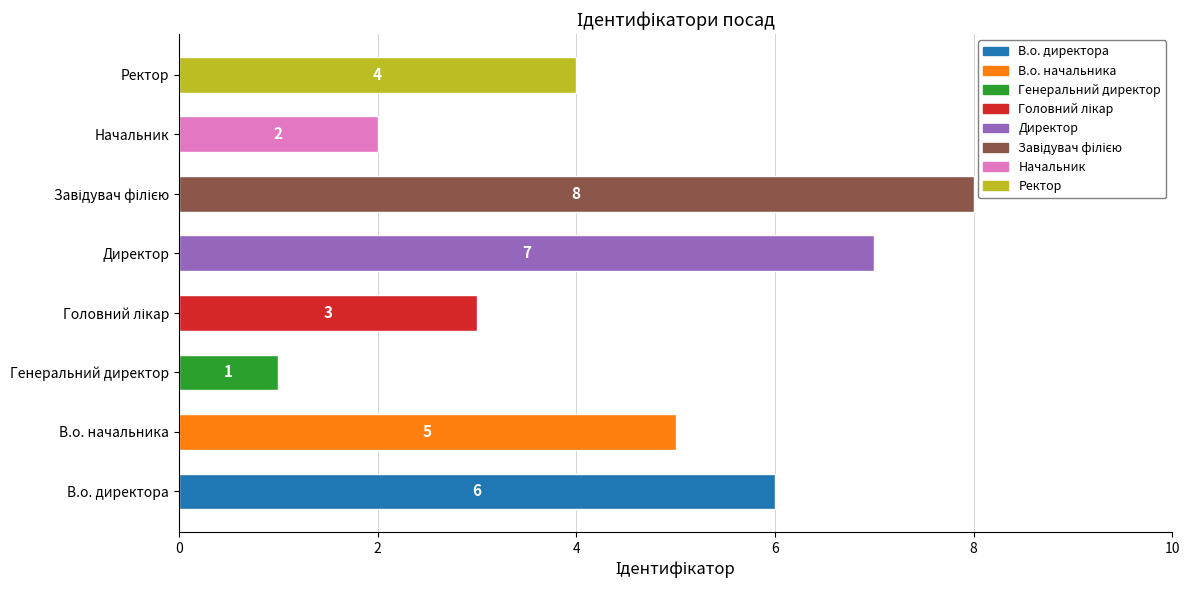

Reading top to bottom, transcribe all the data shown in this chart.

4	2	8	7	3	1	5	6